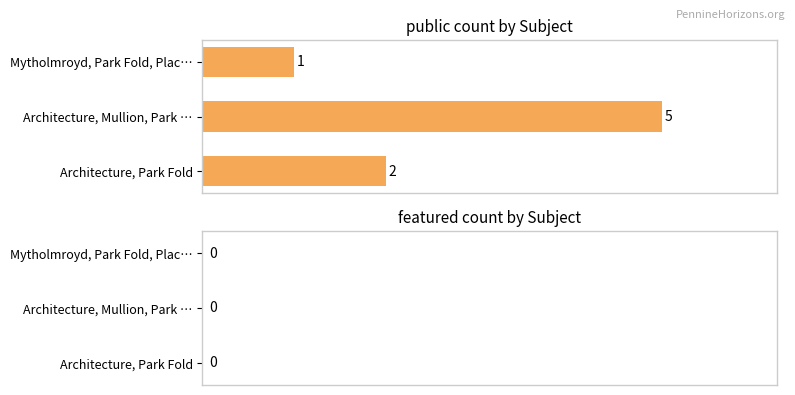

What is the change in value from Architecture, Mullion, Park … to Mytholmroyd, Park Fold, Plac…?

-4